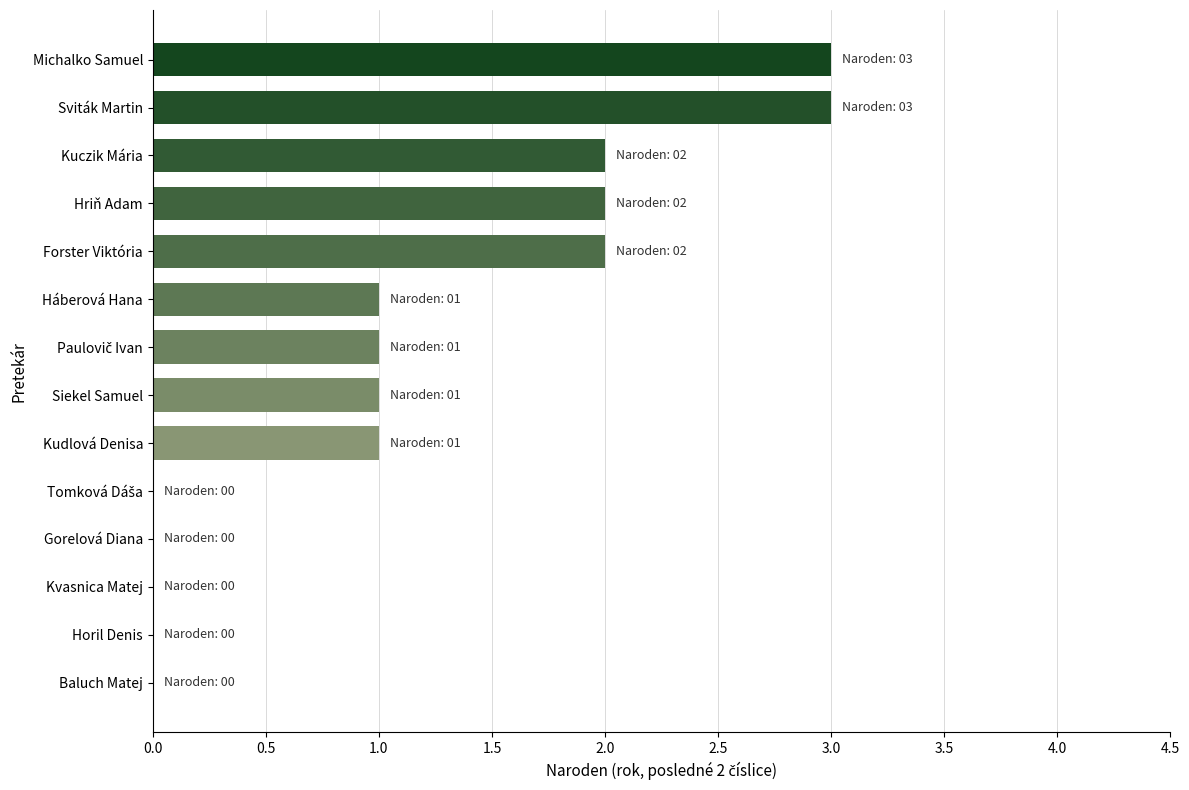

Which has a higher value, Háberová Hana or Hriň Adam?

Hriň Adam